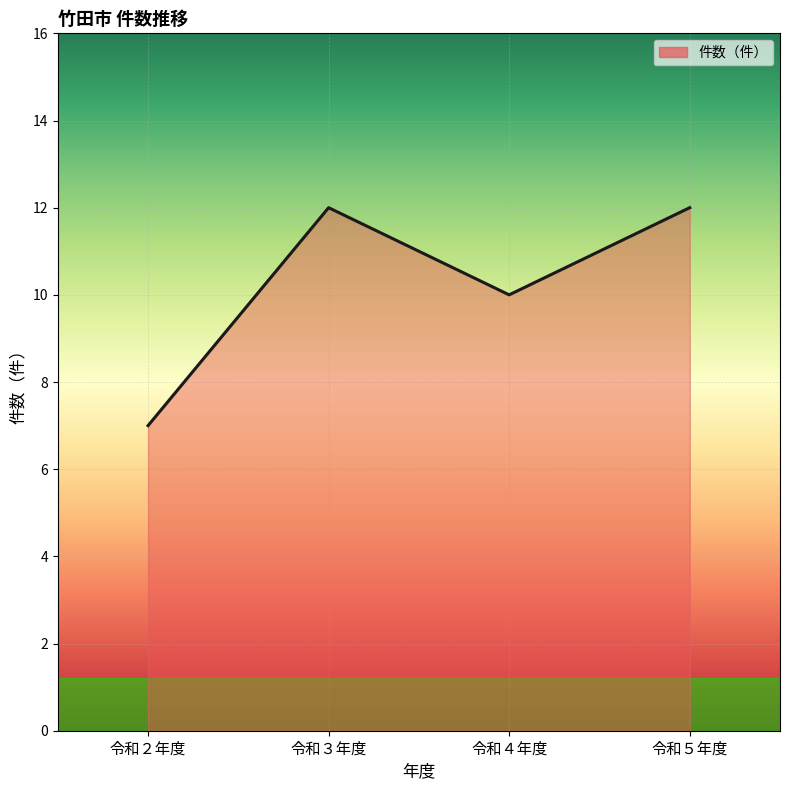

How many interior local peaks (higher than both neighbors) does the data have?

1